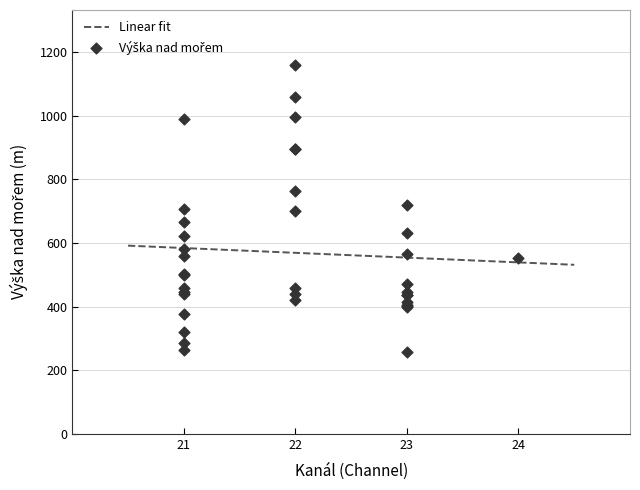

What is the maximum value for Linear fit?

591.7